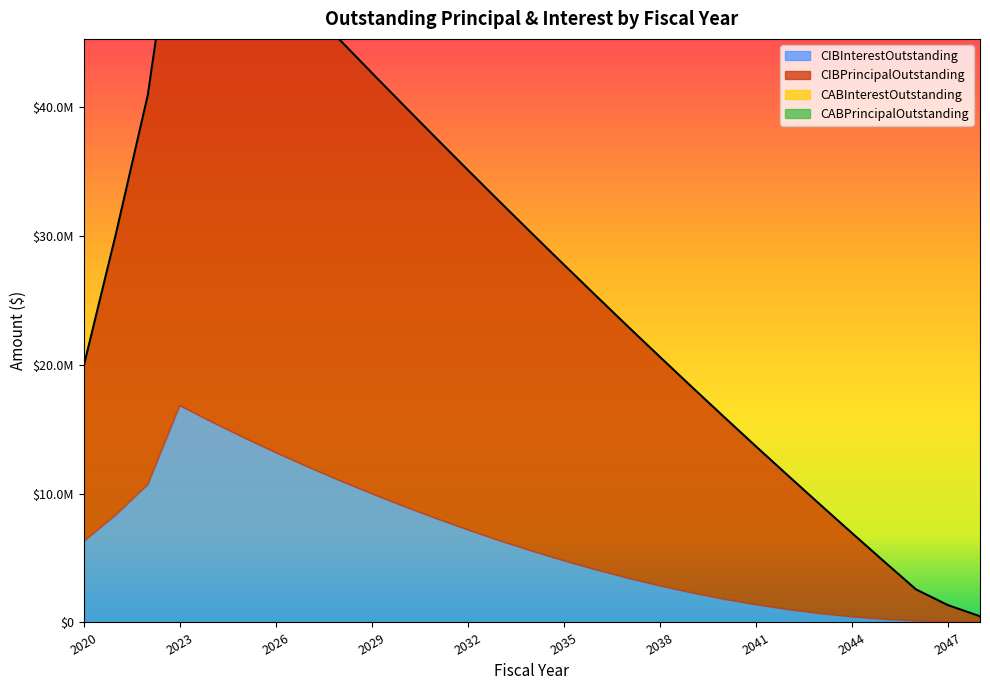

True or false: CABPrincipalOutstanding and CIBPrincipalOutstanding cross at least once.

False